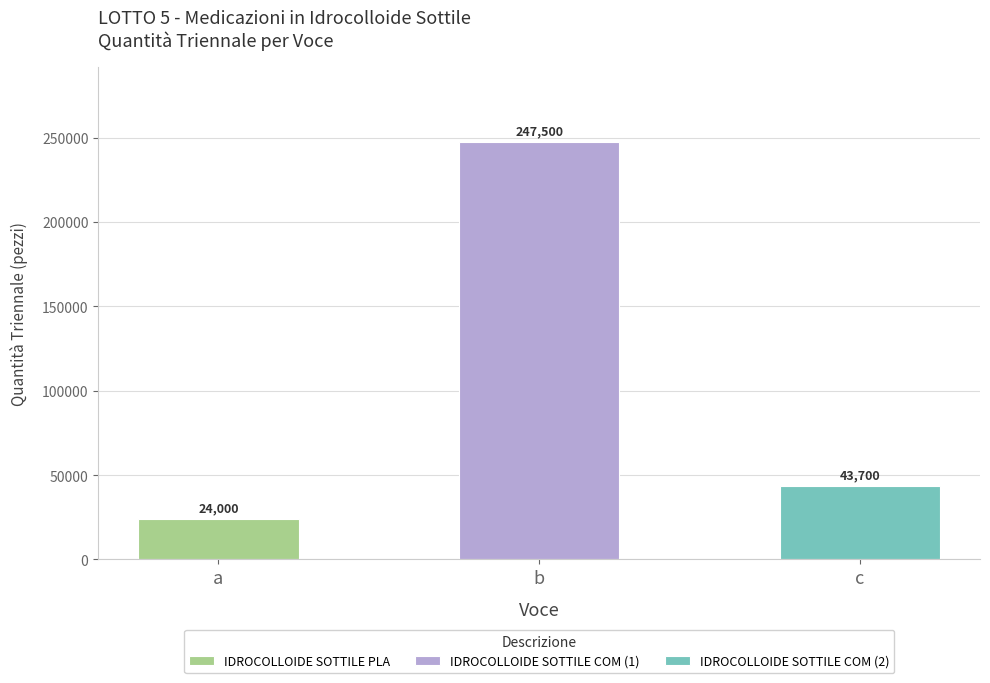

Reading right to left, what are all the values shown in this chart?

c=43700	b=247500	a=24000